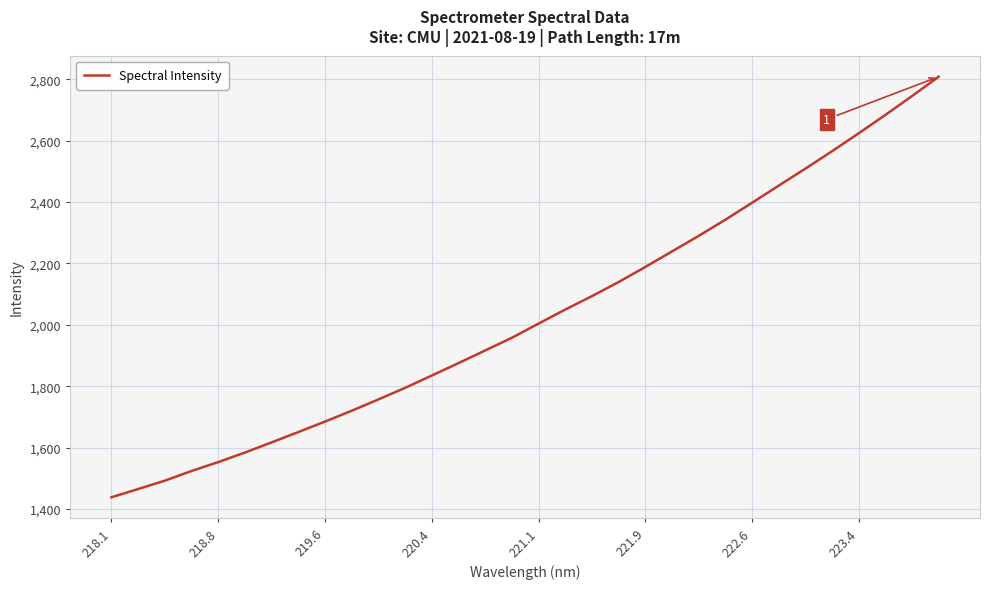

What is the maximum value shown in the chart?

2808.2